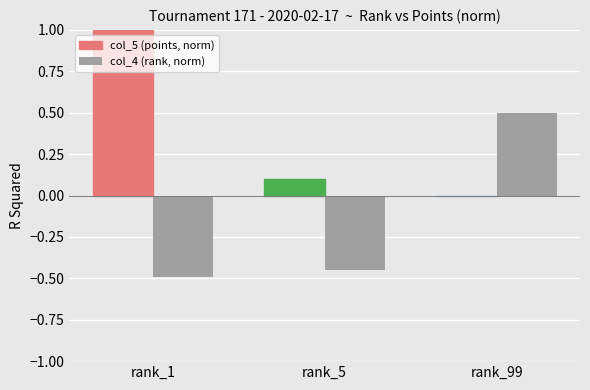

Which series changed the most between rank_1 and rank_5?

col_5 (points, norm)